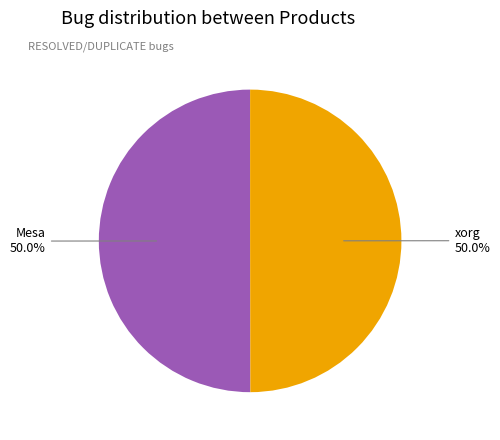

How many segments does this pie chart have?

2